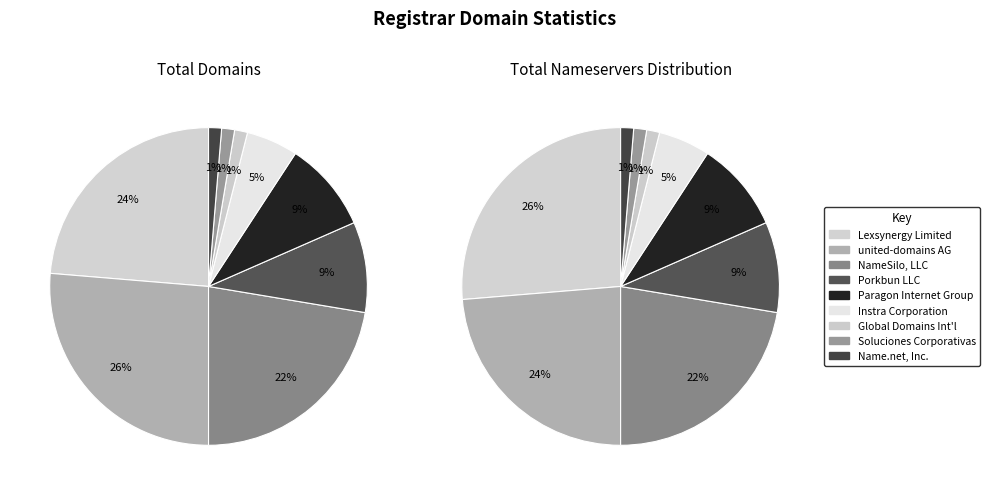

Does Porkbun LLC represent more than half of the total?

No